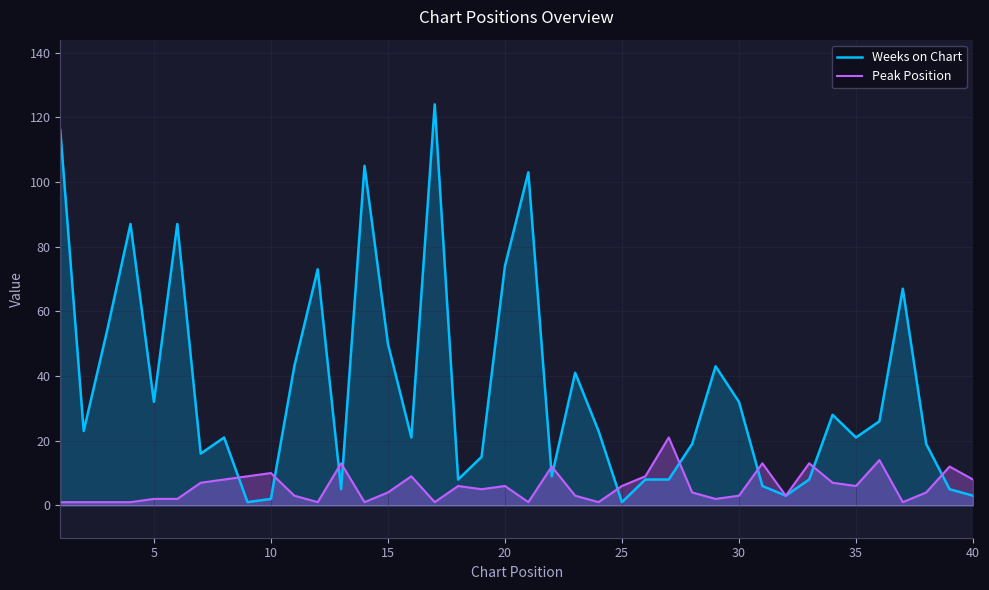

Which series has the largest range (max minus min)?

Weeks on Chart